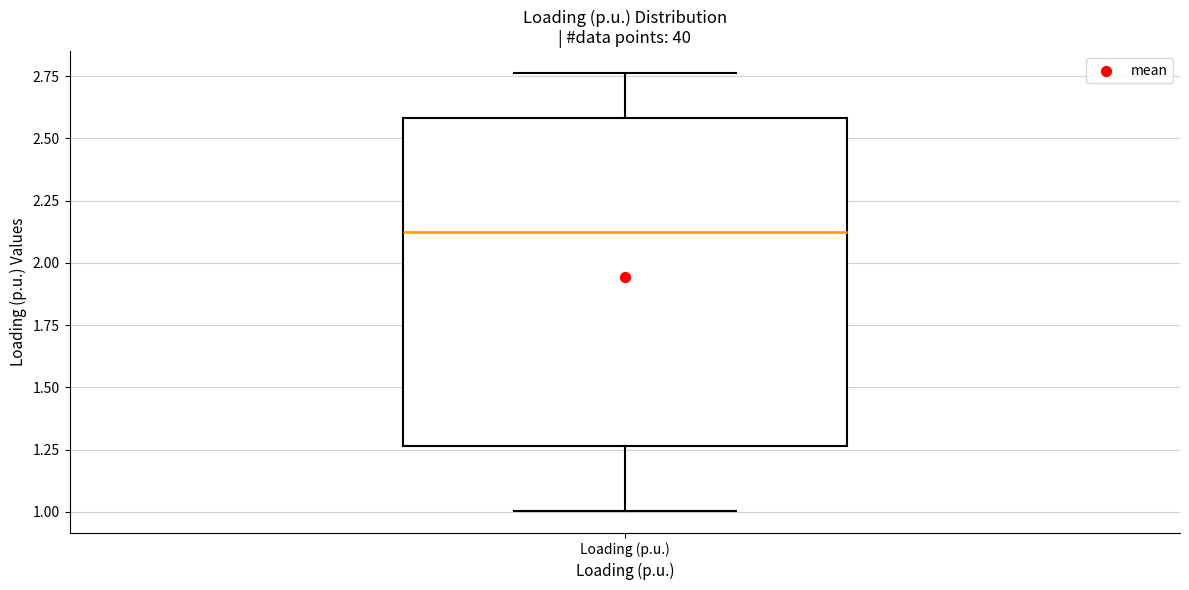

Where does the lower whisker of the box for Loading (p.u.) end on the y-axis? The values are not printed on the chart, so give them approximately, as read against the axis.

1.00